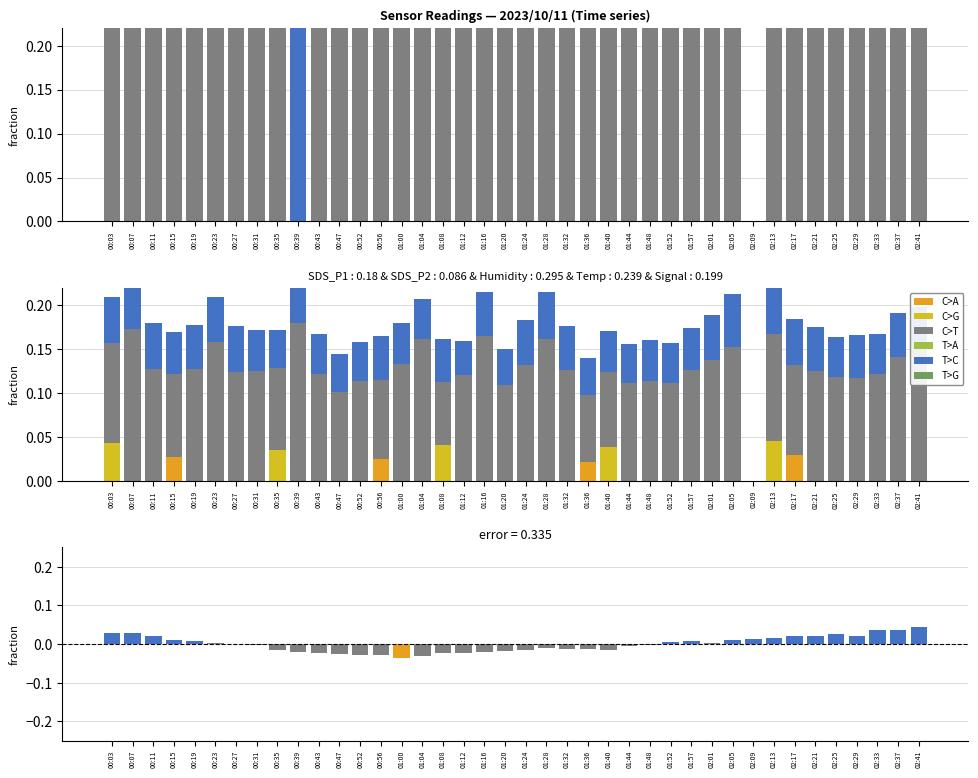

Between 01:08 and 02:41, which is larger?

02:41